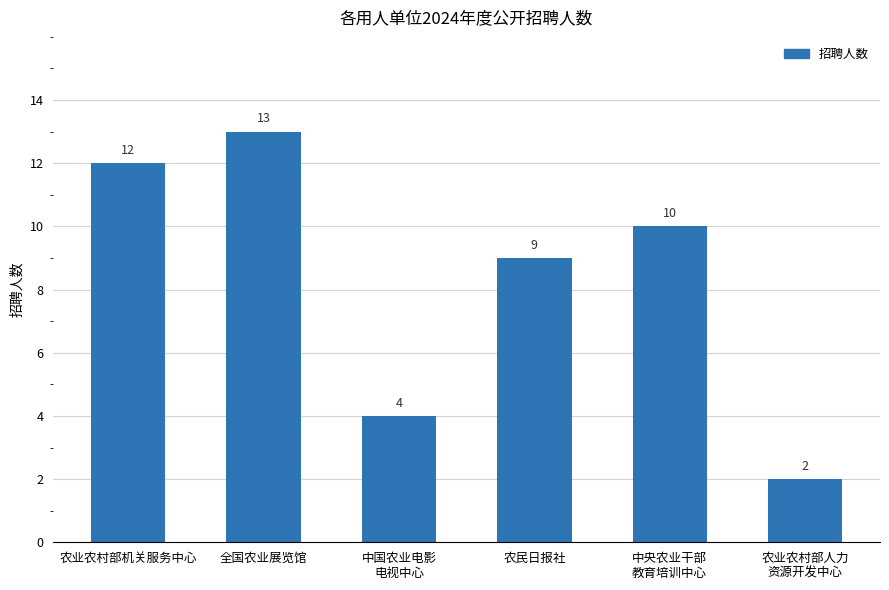

Between 农民日报社 and 农业农村部人力
资源开发中心, which is larger?

农民日报社